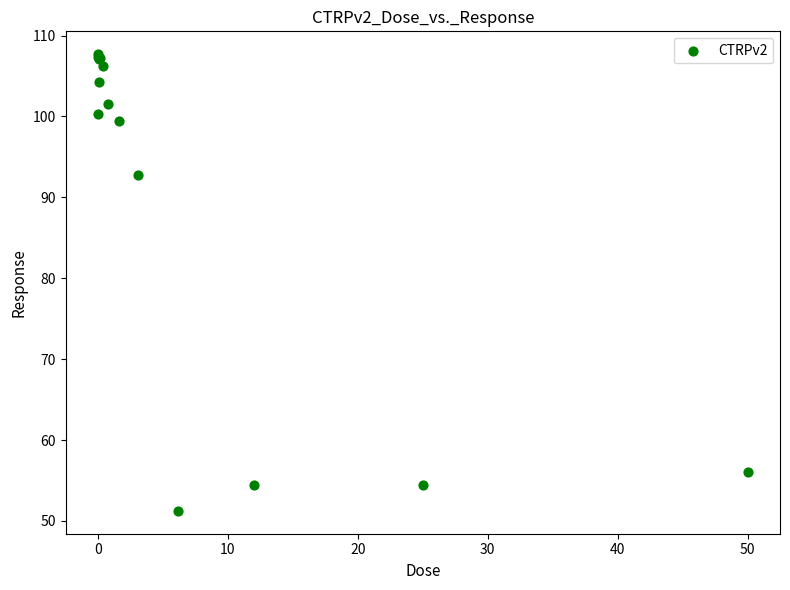

What Y value in the scatter plot is closest to 79?

92.7